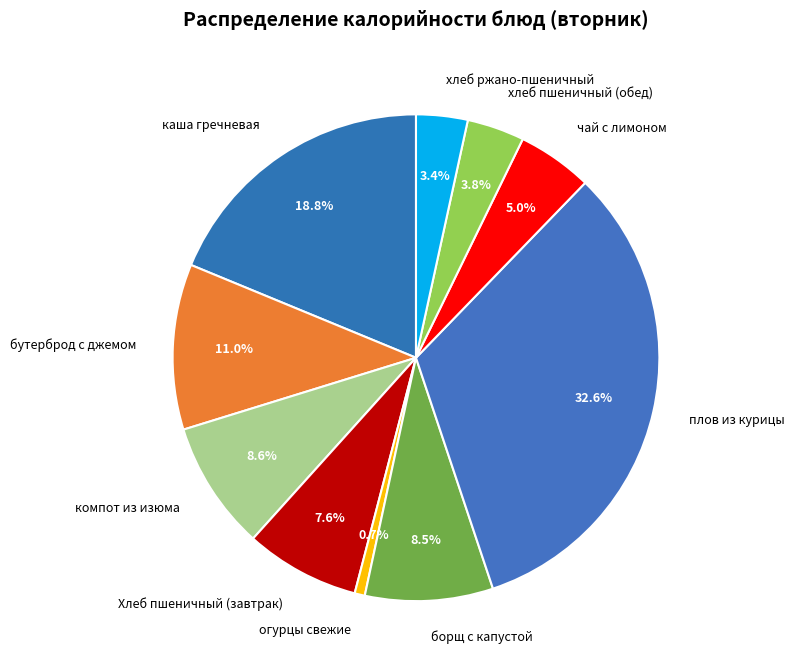

Is there any slice that represents more than half of the pie?

No